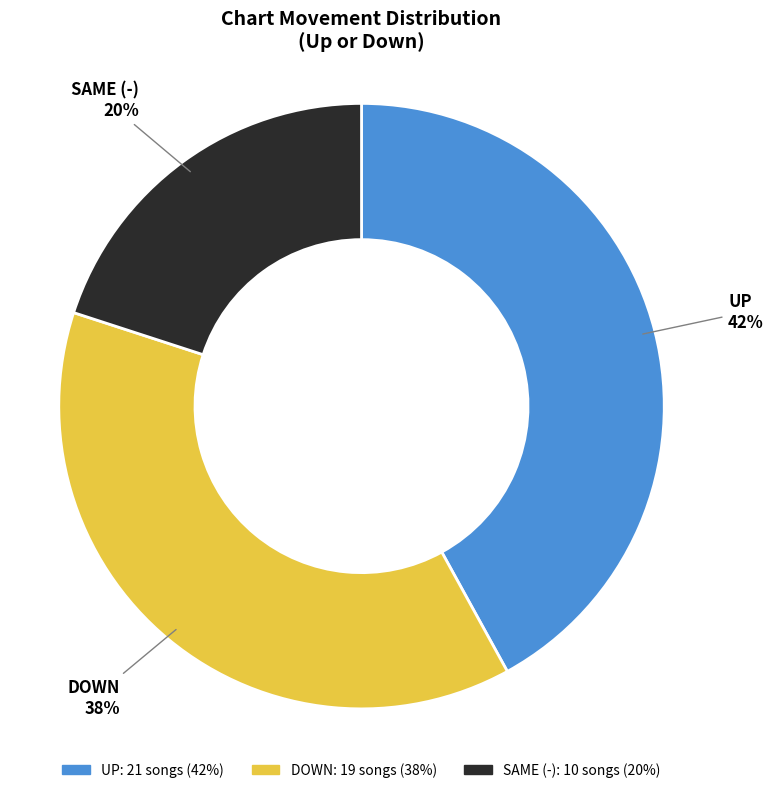

Is there a majority slice in this chart?

No